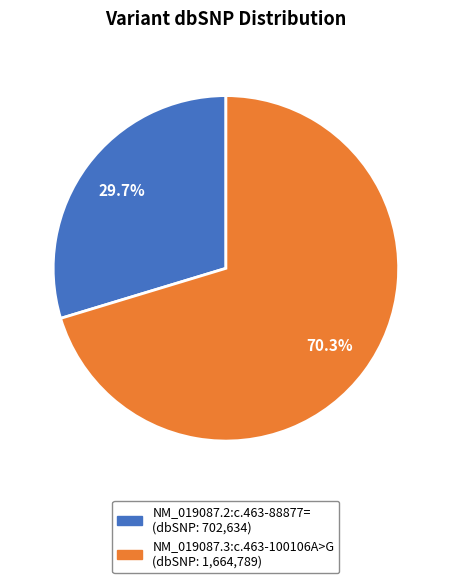

What is the majority slice?

NM_019087.3:c.463-100106A>G